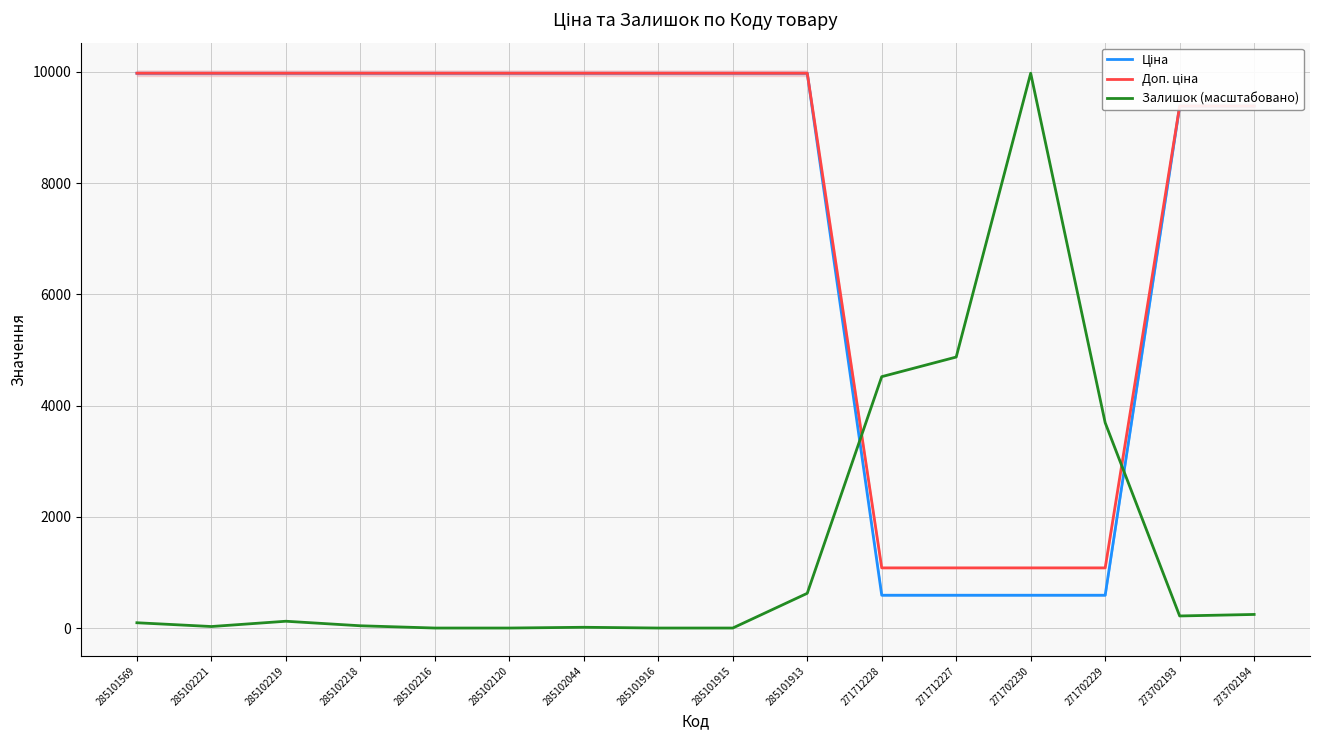

What position from the right is 271702230?

4